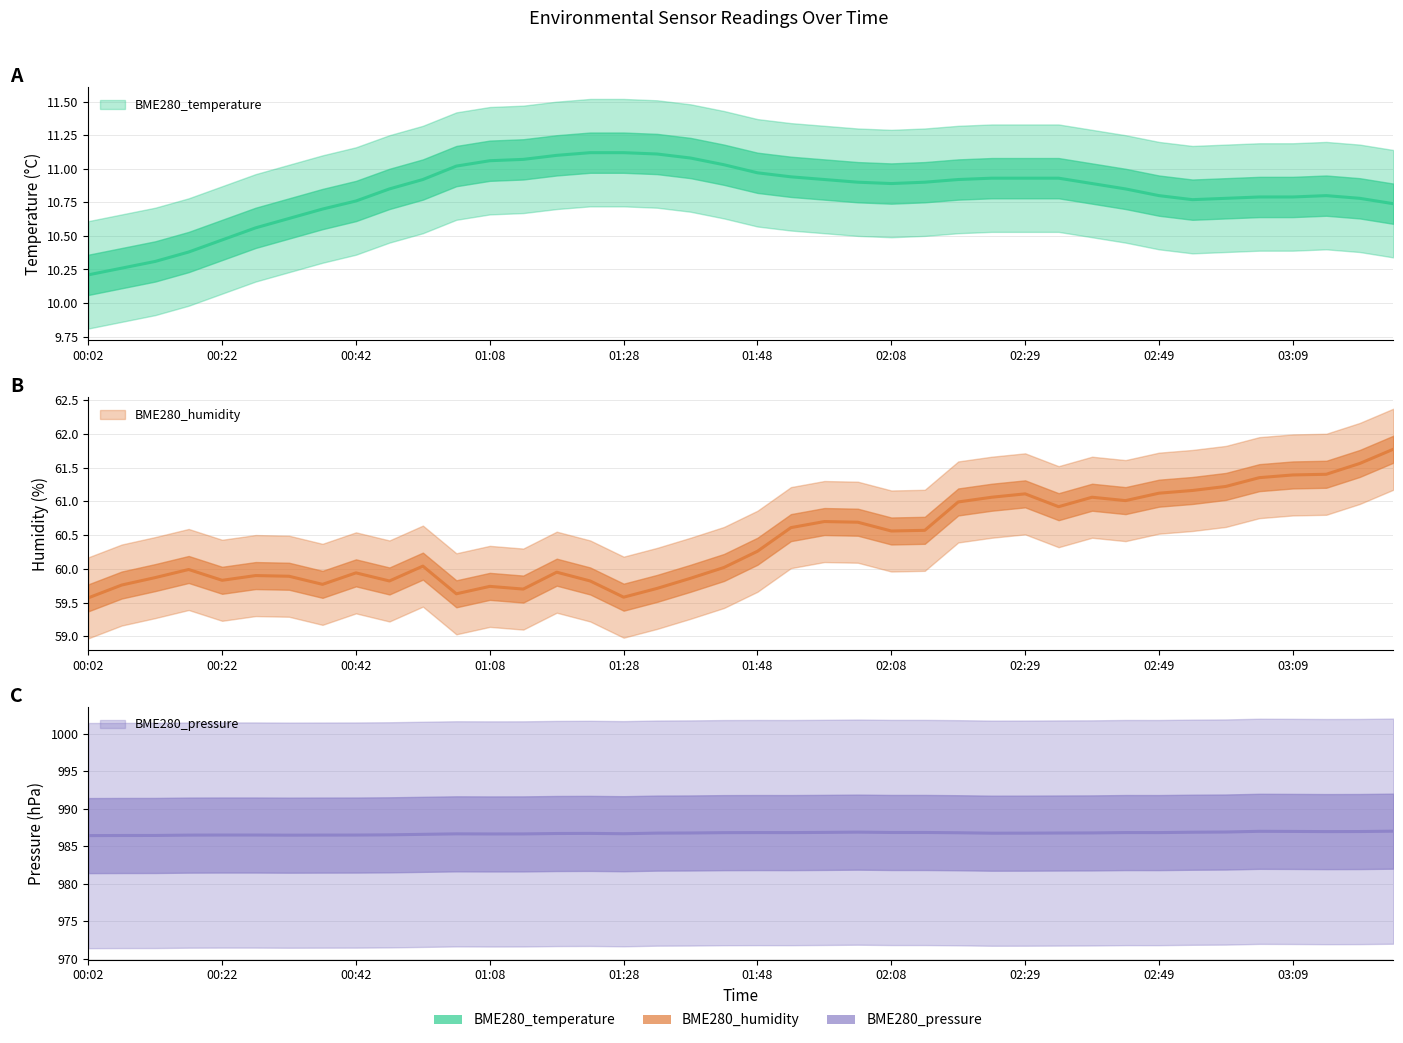

Between 01:33 and 02:13, which is larger?

01:33